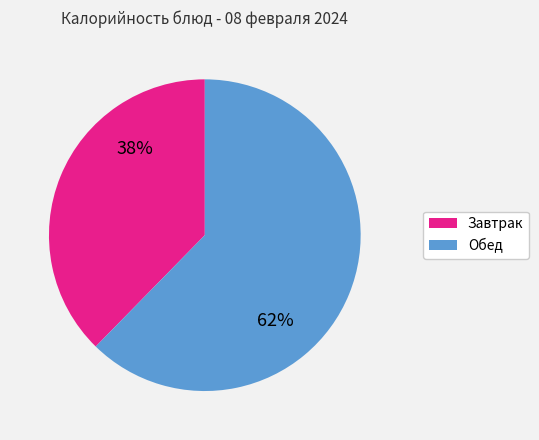

Does any single category account for the majority?

Yes